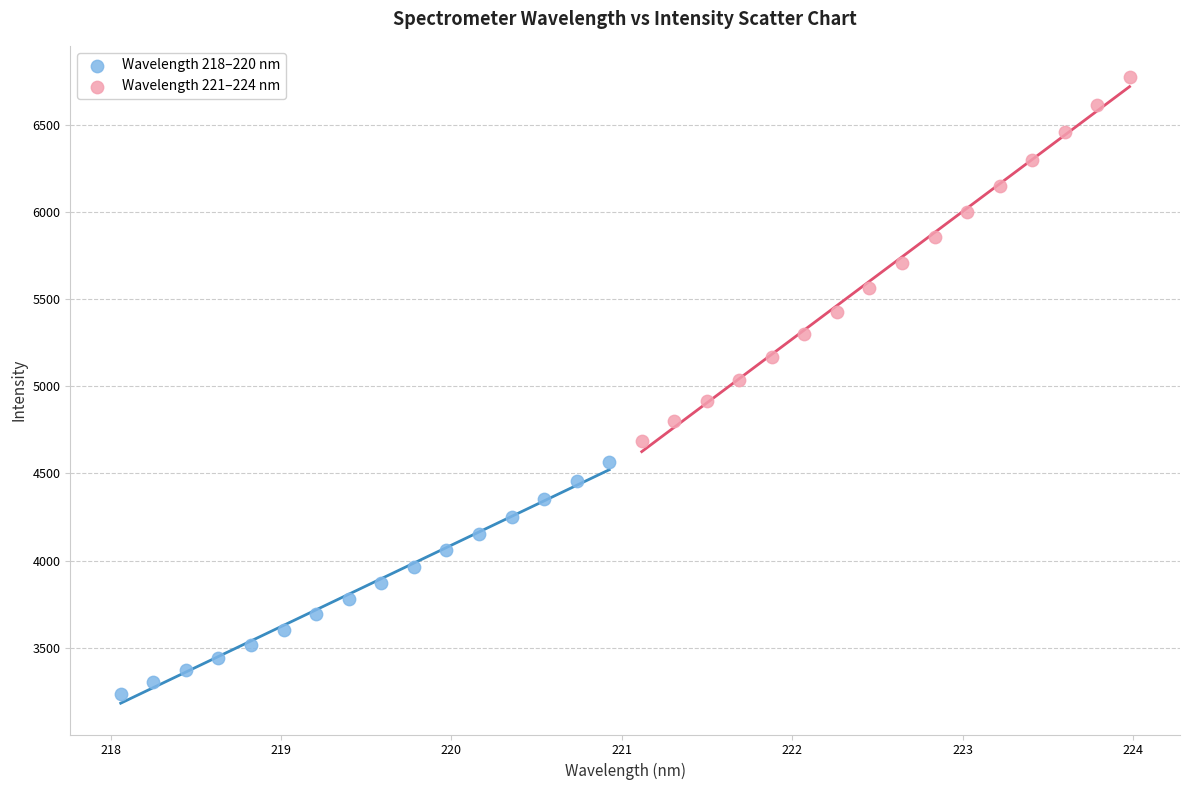

Which series has the widest spread of Y values?

Wavelength 221–224 nm